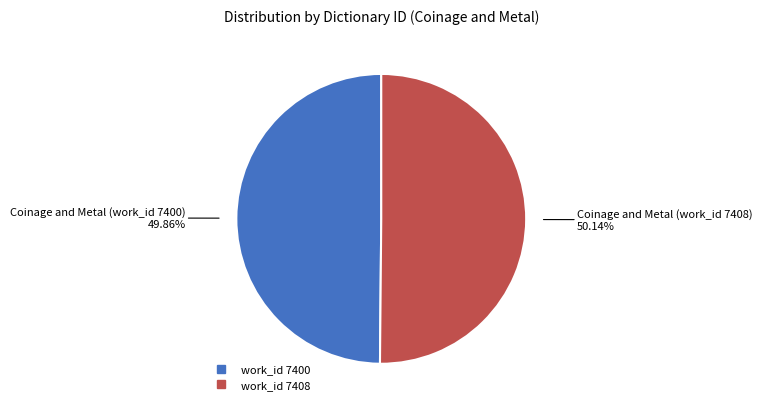

Is there any slice that represents more than half of the pie?

Yes